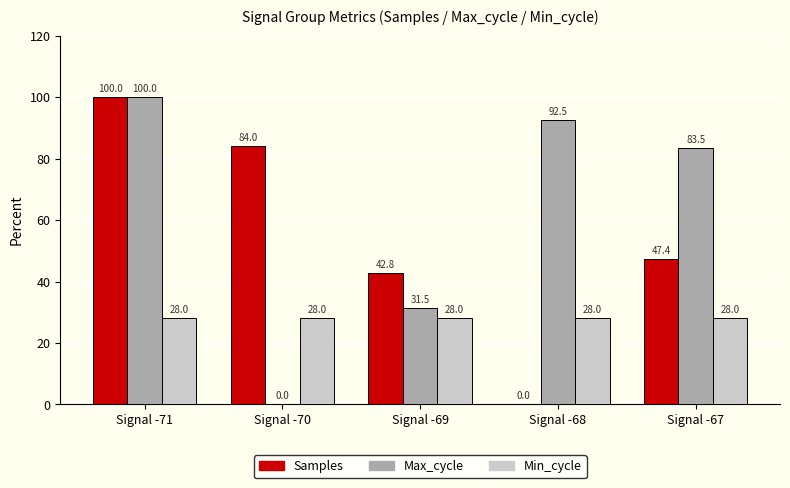

The value of Samples at Signal -69 is 12.0. True or false?

False